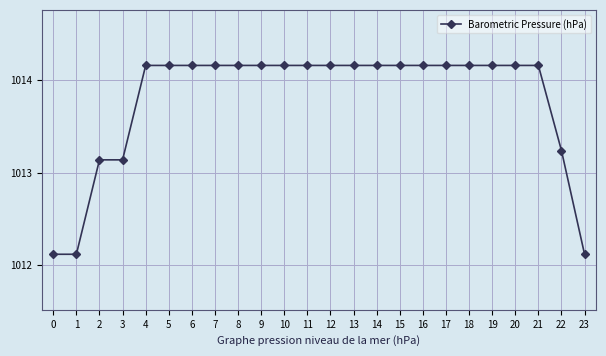

Does the chart have visible grid lines?

Yes